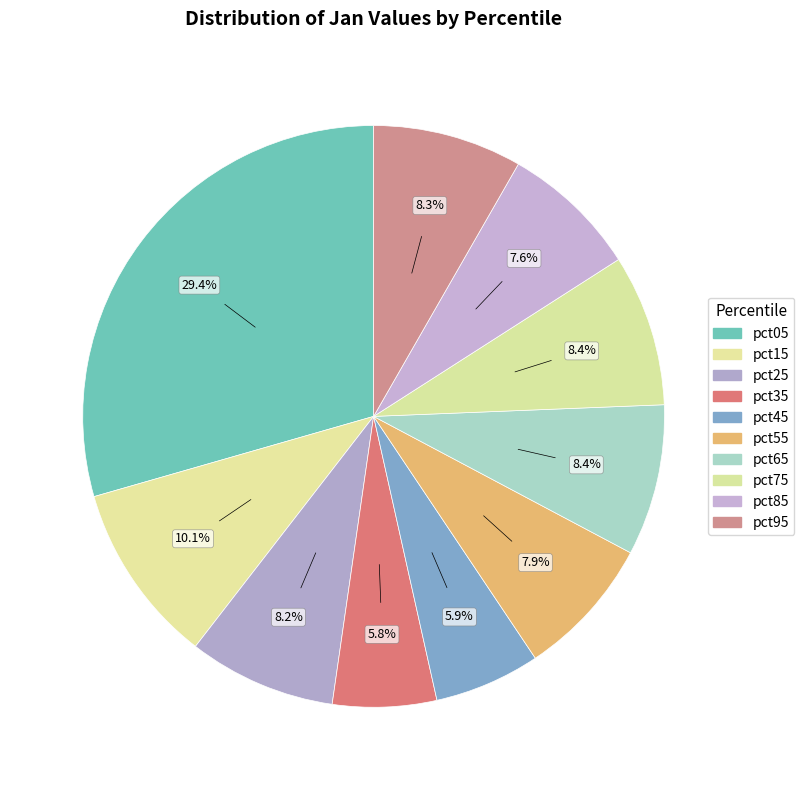

Is pct35 the majority of the pie?

No